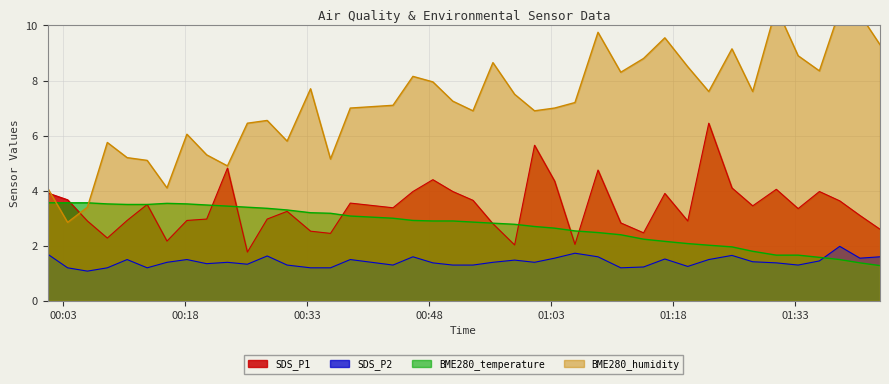

List the series in order of their peak value, highest first.

BME280_humidity, SDS_P1, BME280_temperature, SDS_P2